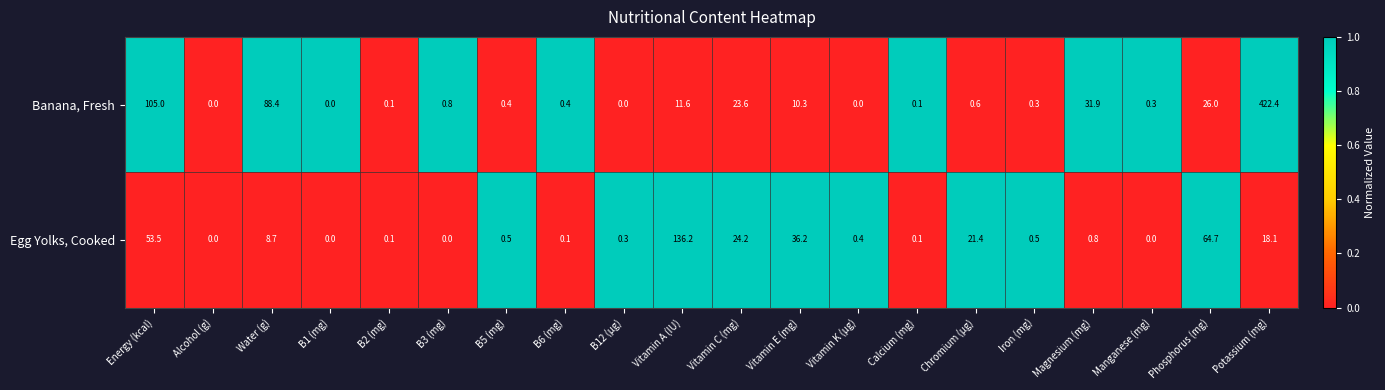

What is the spread (max minus min) of values at Vitamin A (IU)?

124.6